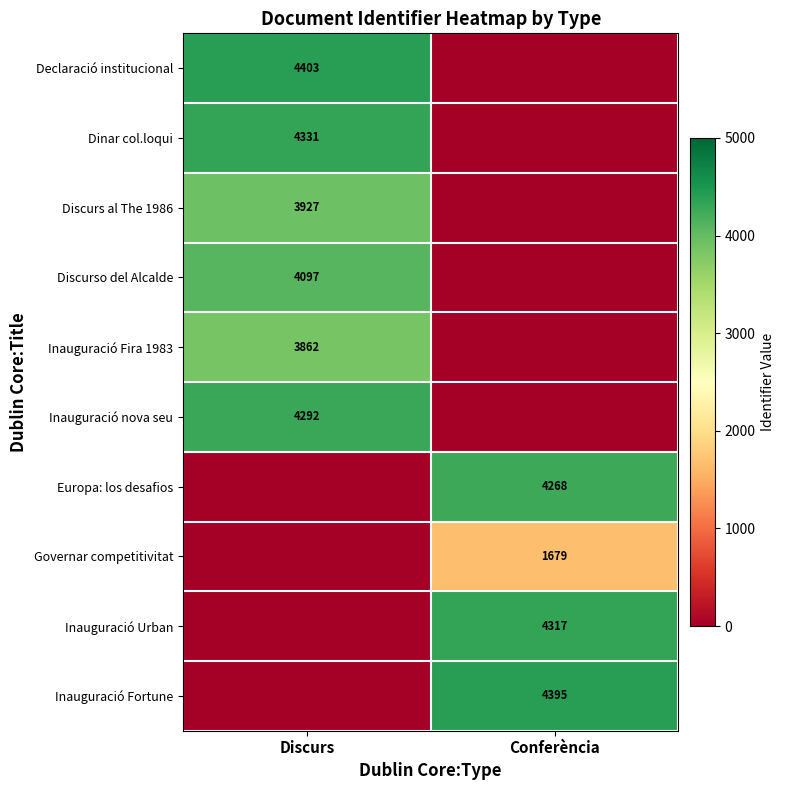

At which category does the chart reach its minimum across all series?

Conferència